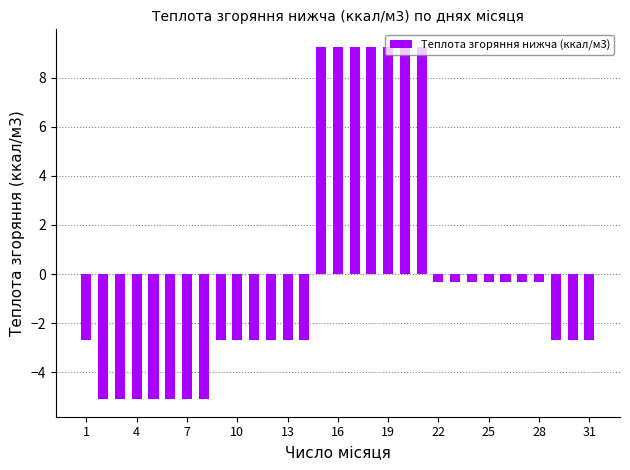

What is the value of the 31st bar from the left?

-2.7